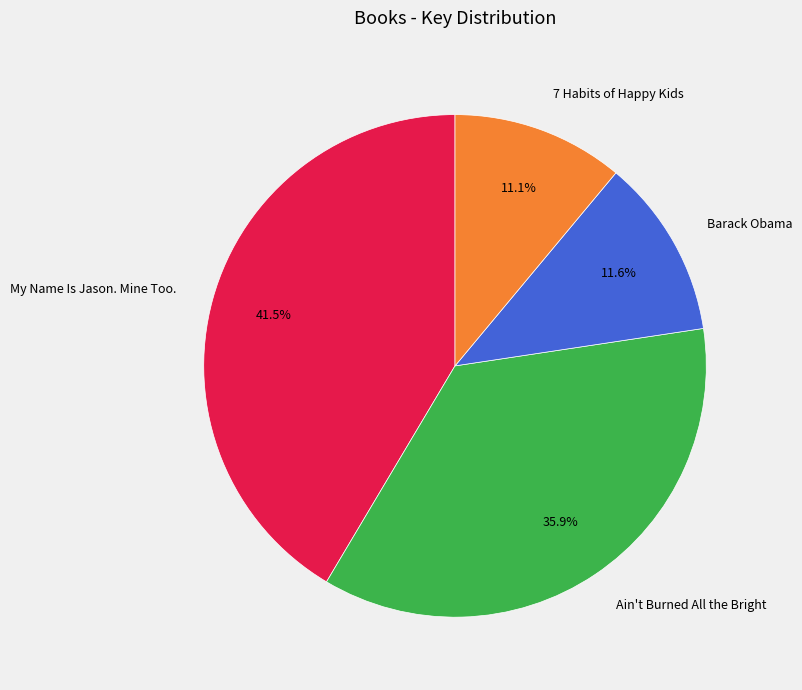

What percentage do Ain't Burned All the Bright and Barack Obama together represent?

47.5%